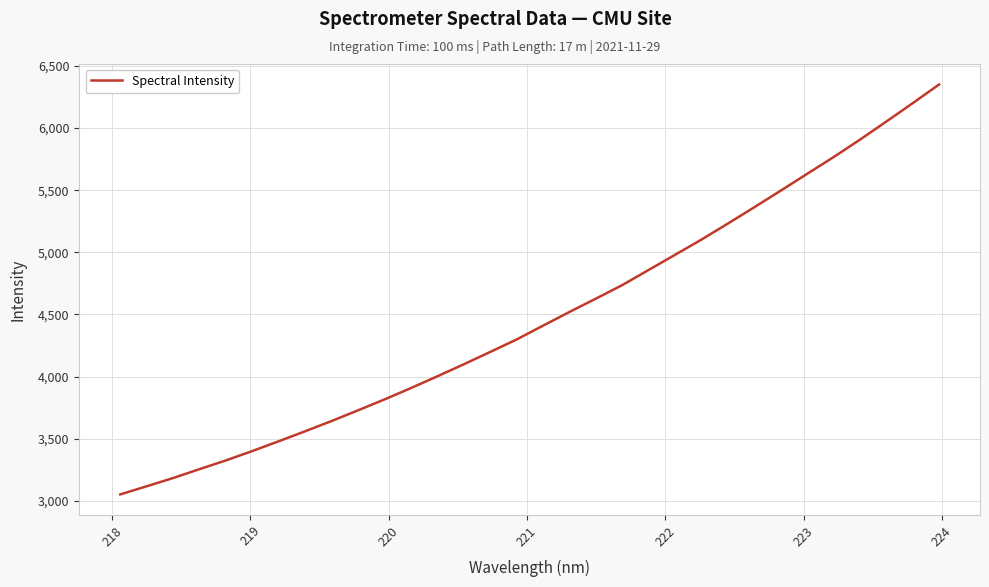

How many lines are shown in the chart?

1